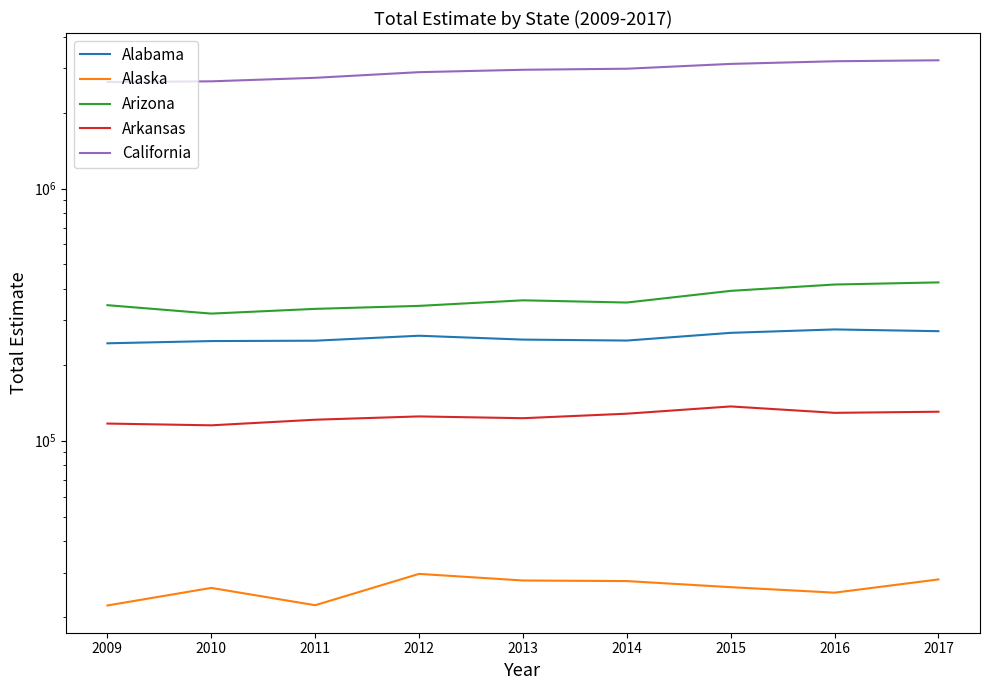

What is the total value across all series at 2012?

3650710